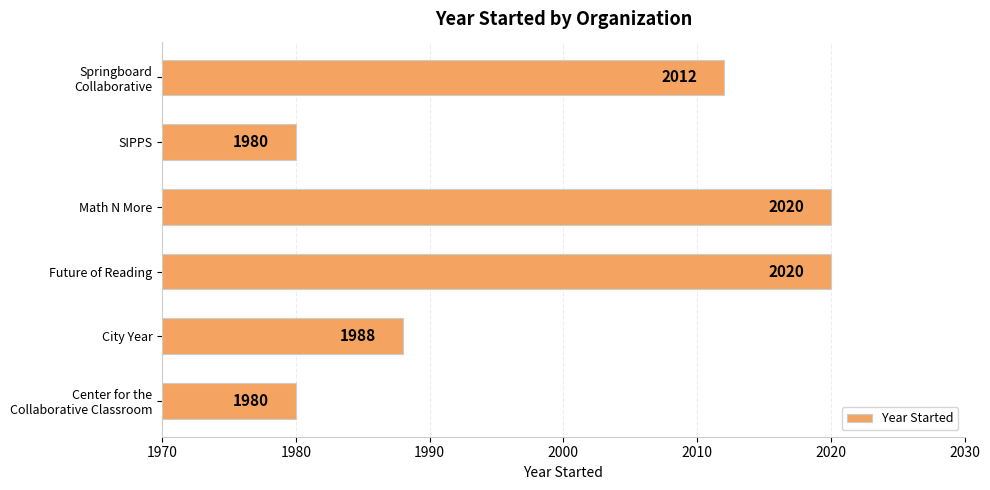

How many bars are there in total?

6